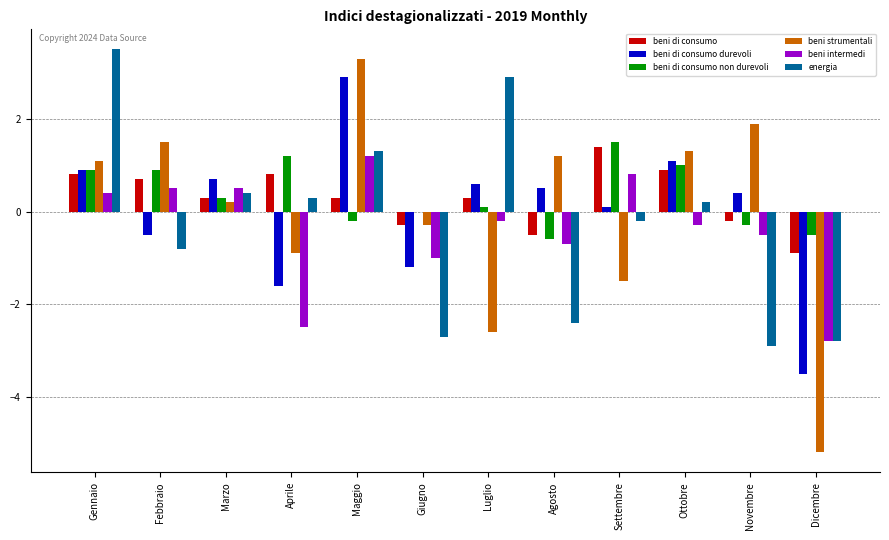

What is the greatest value displayed?

3.5